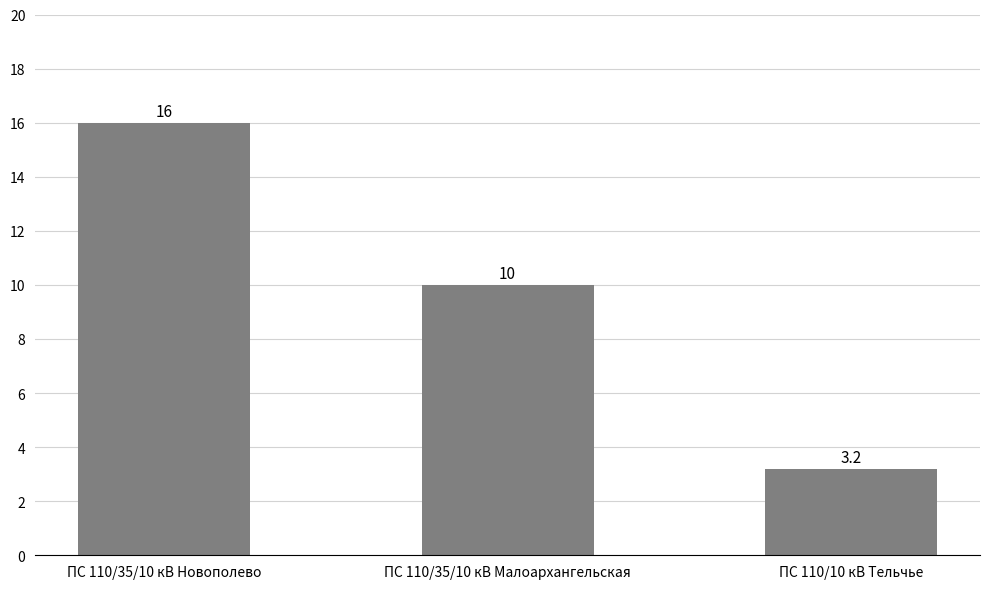

What is the greatest value displayed?

16.0